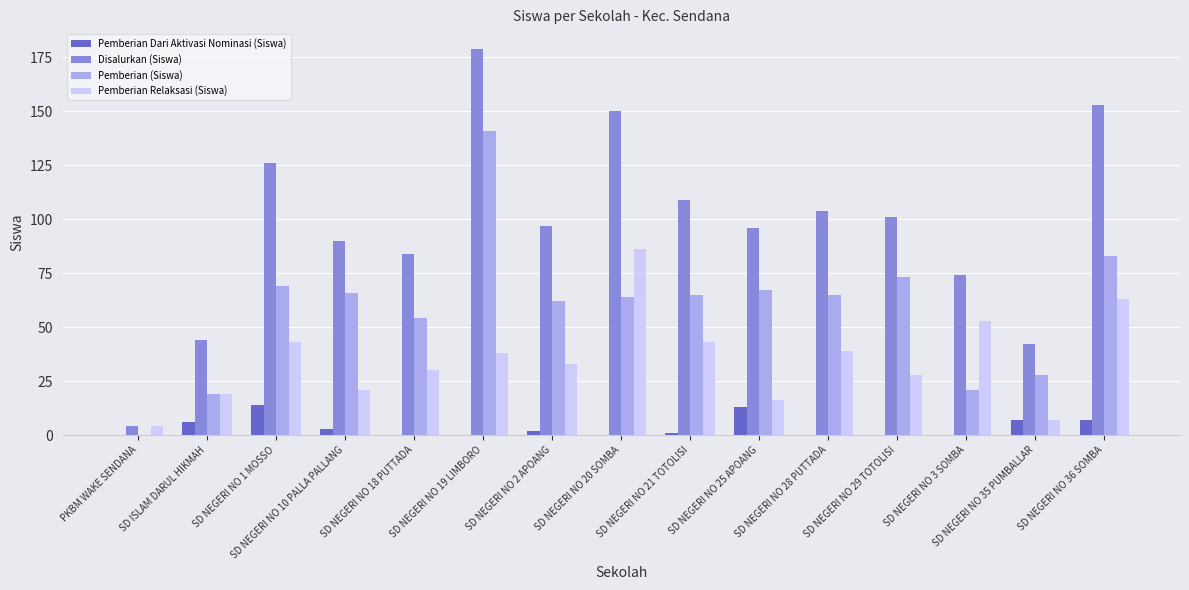

Which series changed the most between SD ISLAM DARUL HIKMAH and SD NEGERI NO 25 APOANG?

Disalurkan (Siswa)